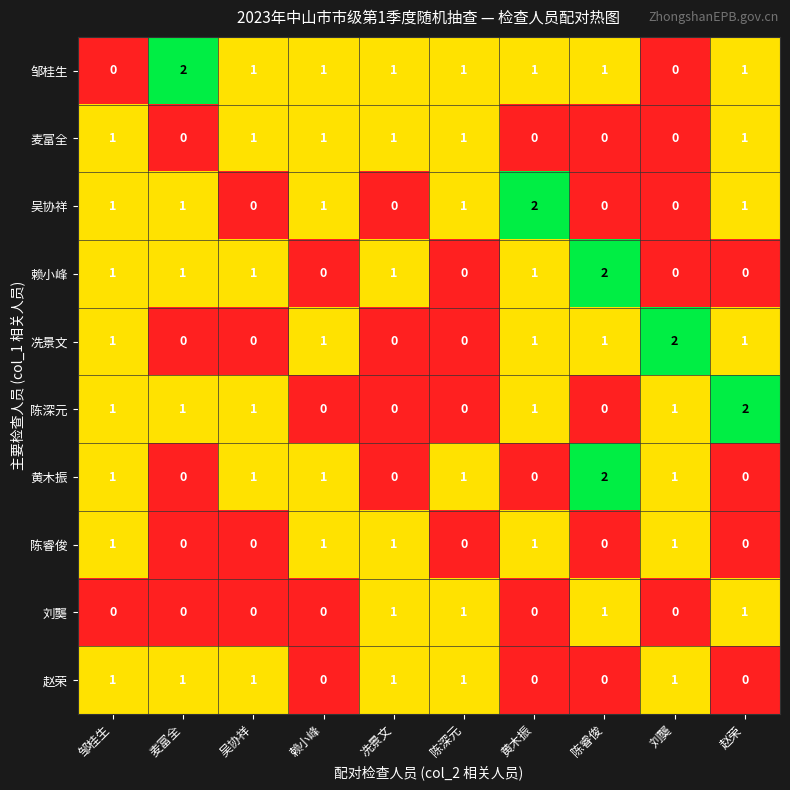

At which category is the sum across all series the highest?

邹桂生